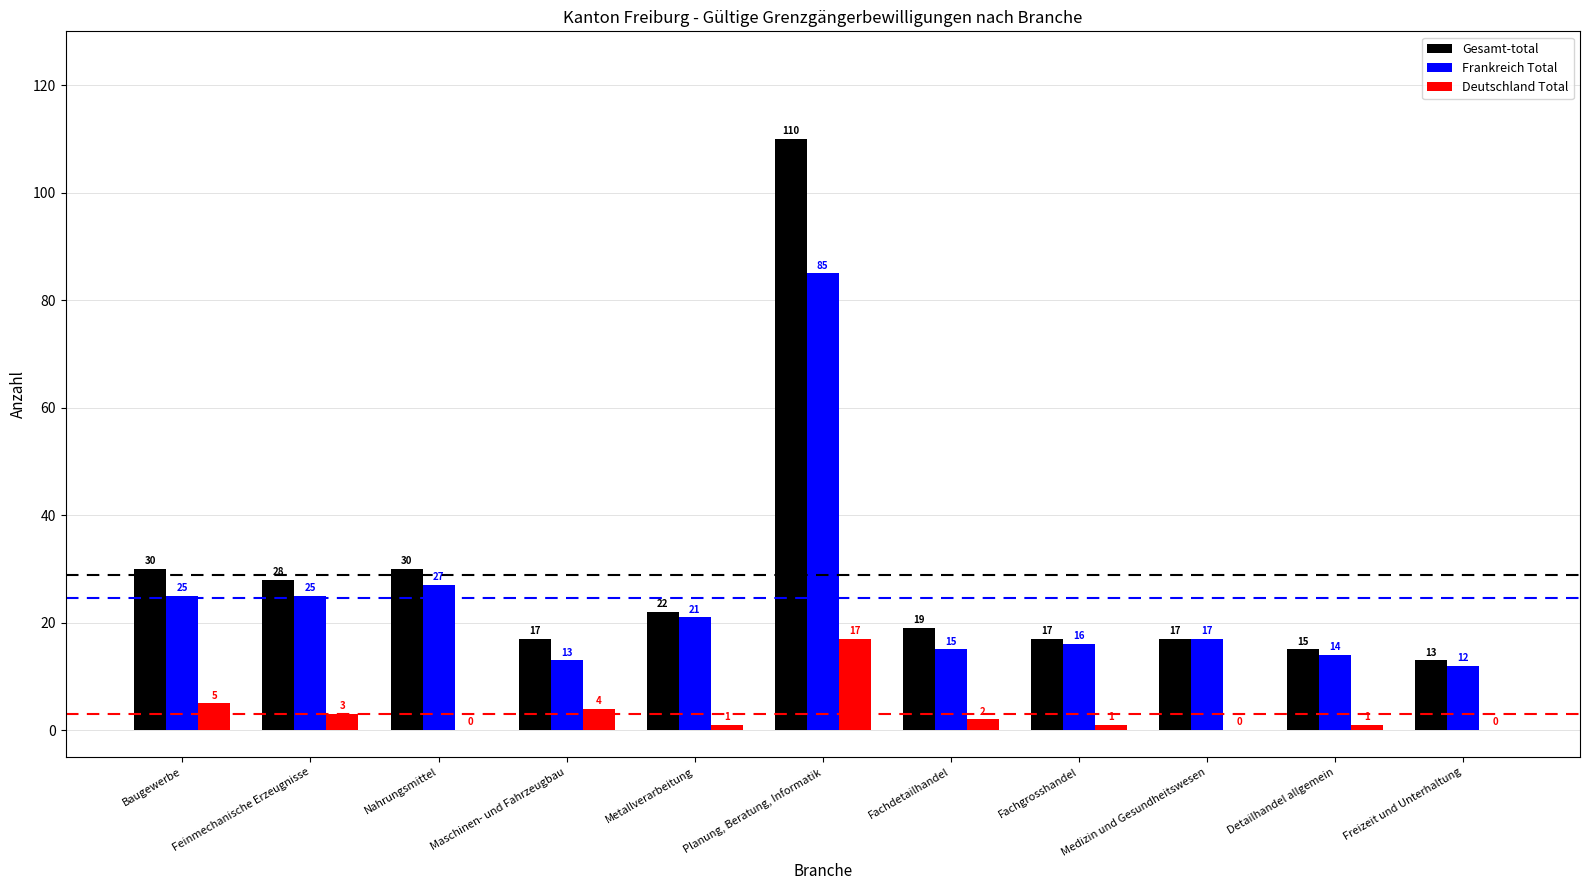

What is the approximate value of Frankreich Total at Feinmechanische Erzeugnisse?

25